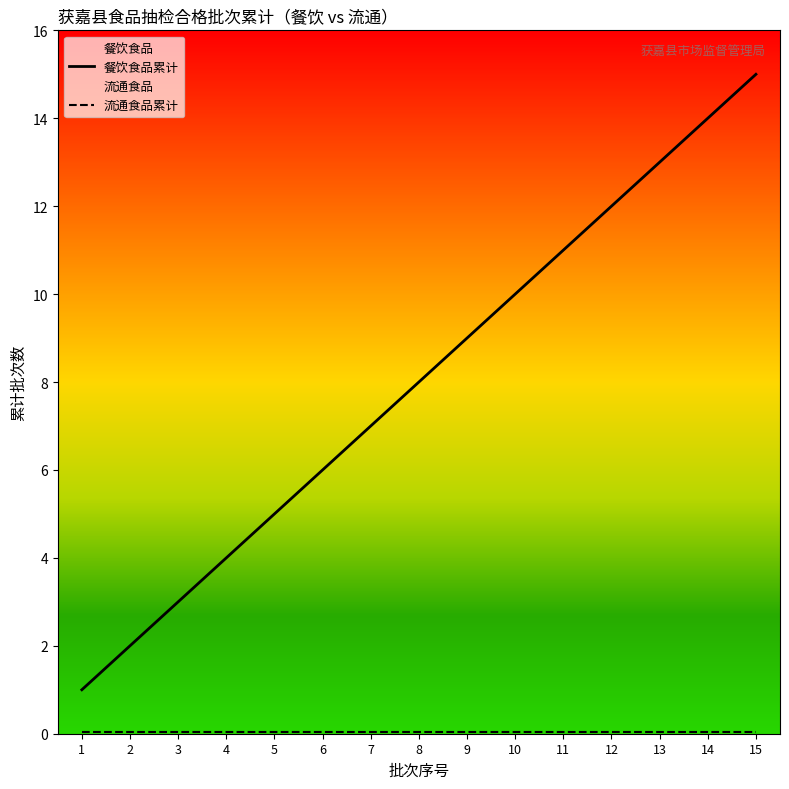

What is the average value?

8